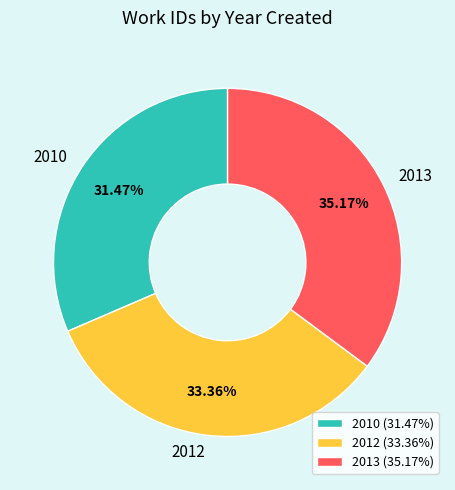

Is it true that 2012 is 33% of the pie?

True